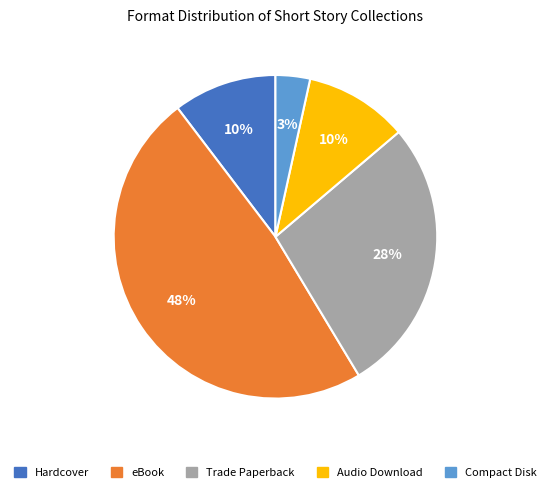

How many slices are in this pie chart?

5